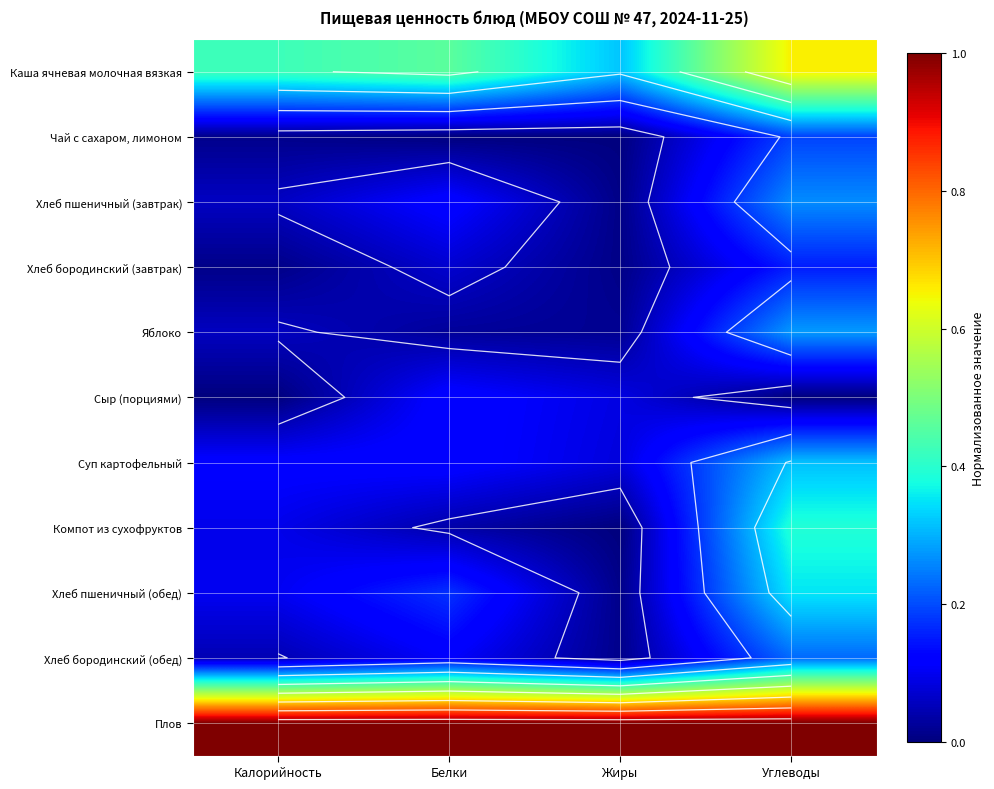

Where is Сыр (порциями) nearest to the value 0?

Калорийность